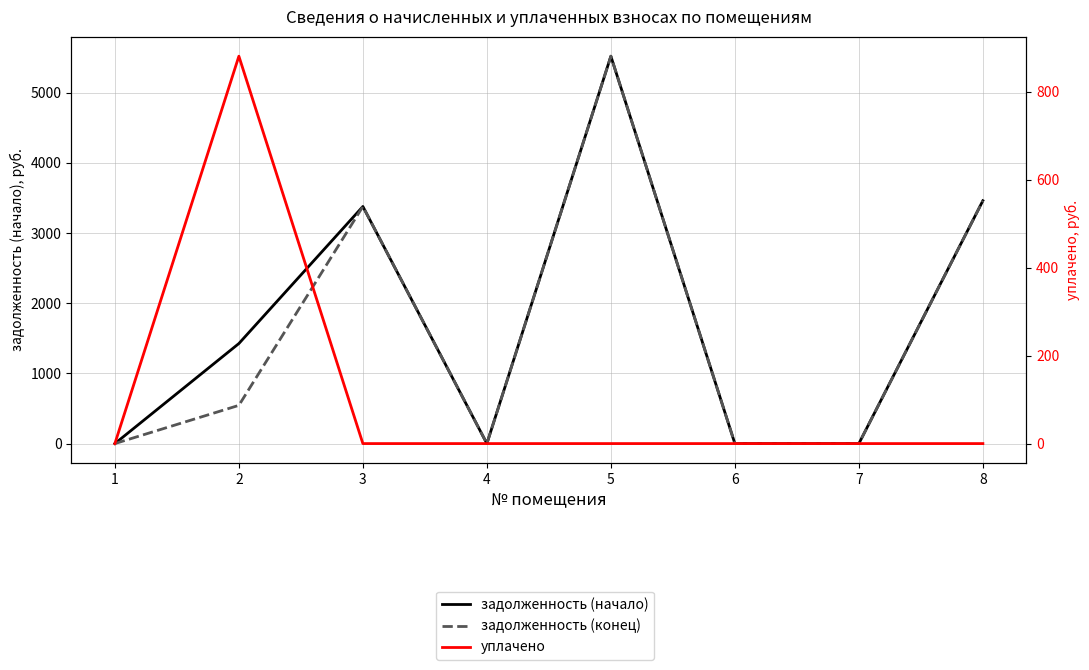

Does the chart display data point markers on the line(s)?

No